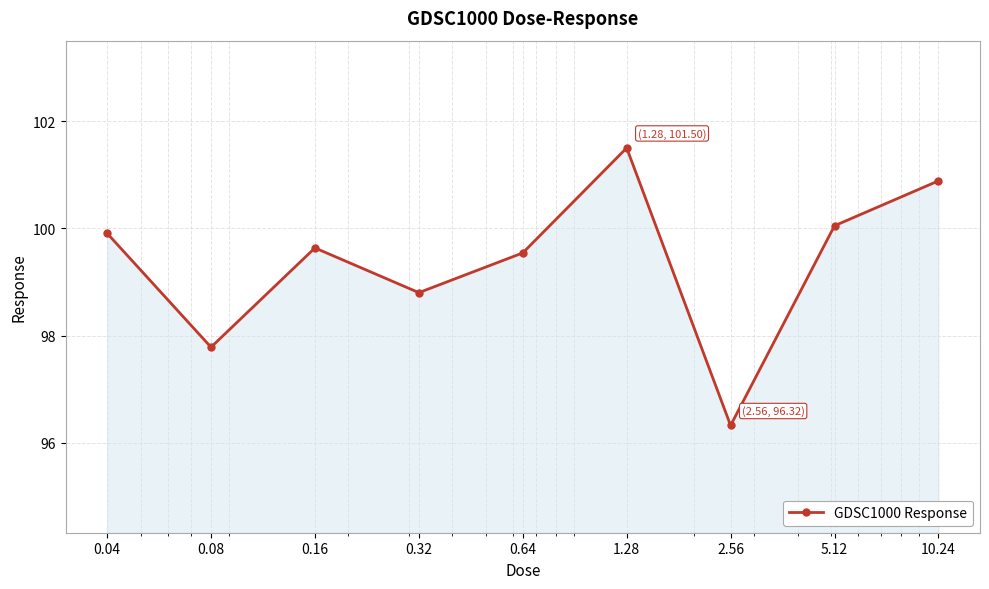

What is the difference between the second highest and second lowest values?

3.1